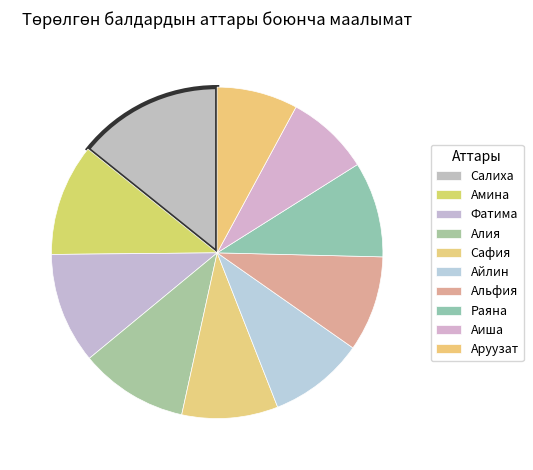

How many slices are in this pie chart?

10